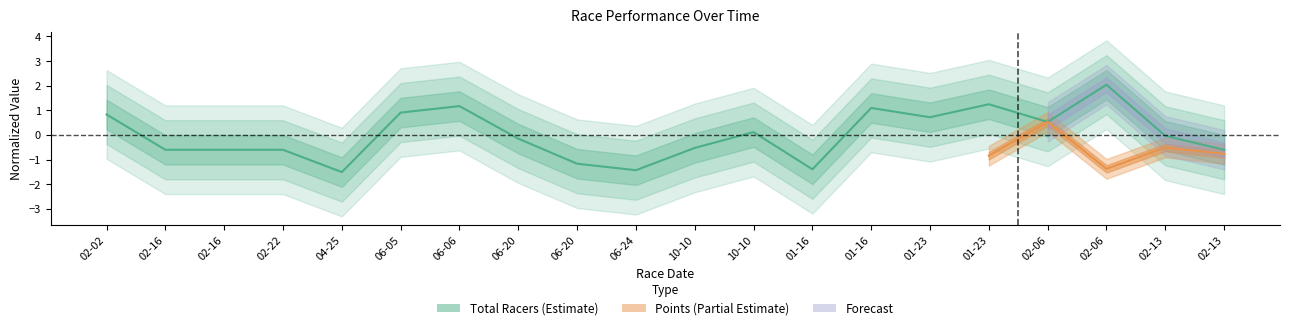

How many data points are above 0?

9